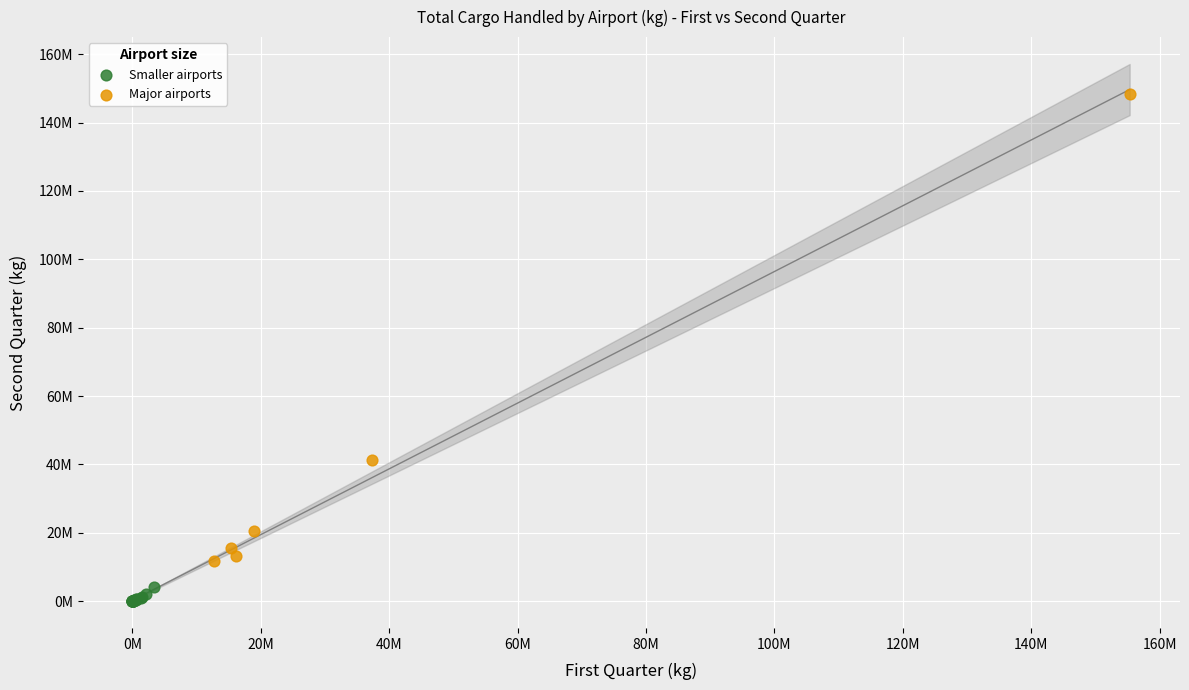

What are all the series names shown in the legend?

Smaller airports, Major airports